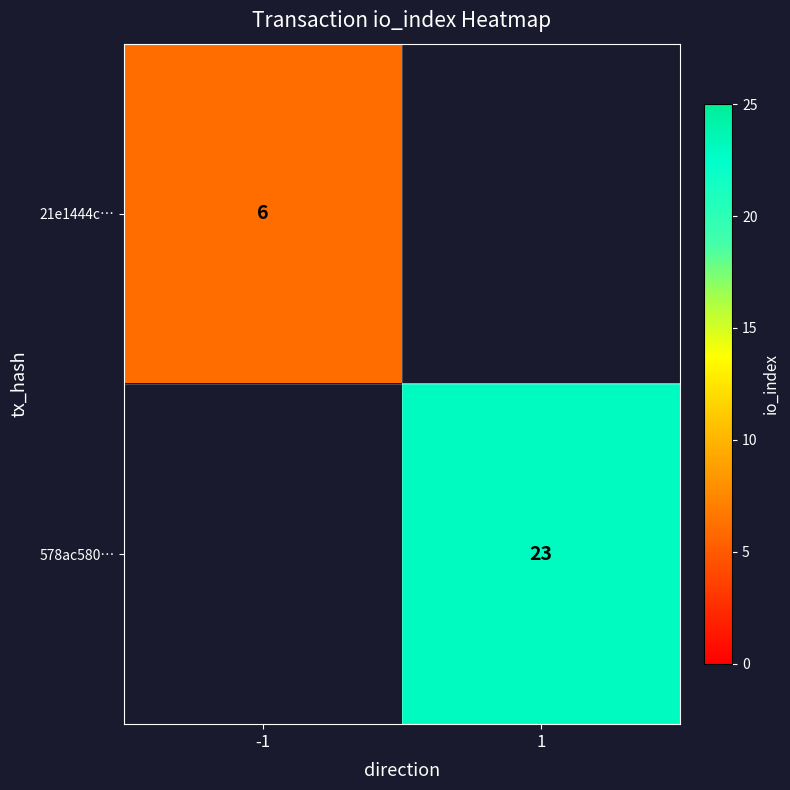

The value of 578ac580… at 1 is 23. True or false?

True